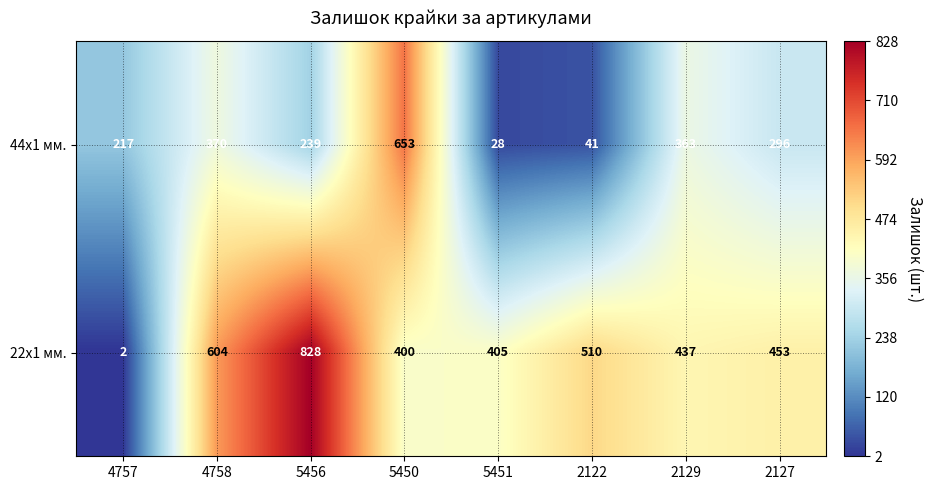

What value does the 44x1 мм. series have at 2129, to the nearest 50?

350